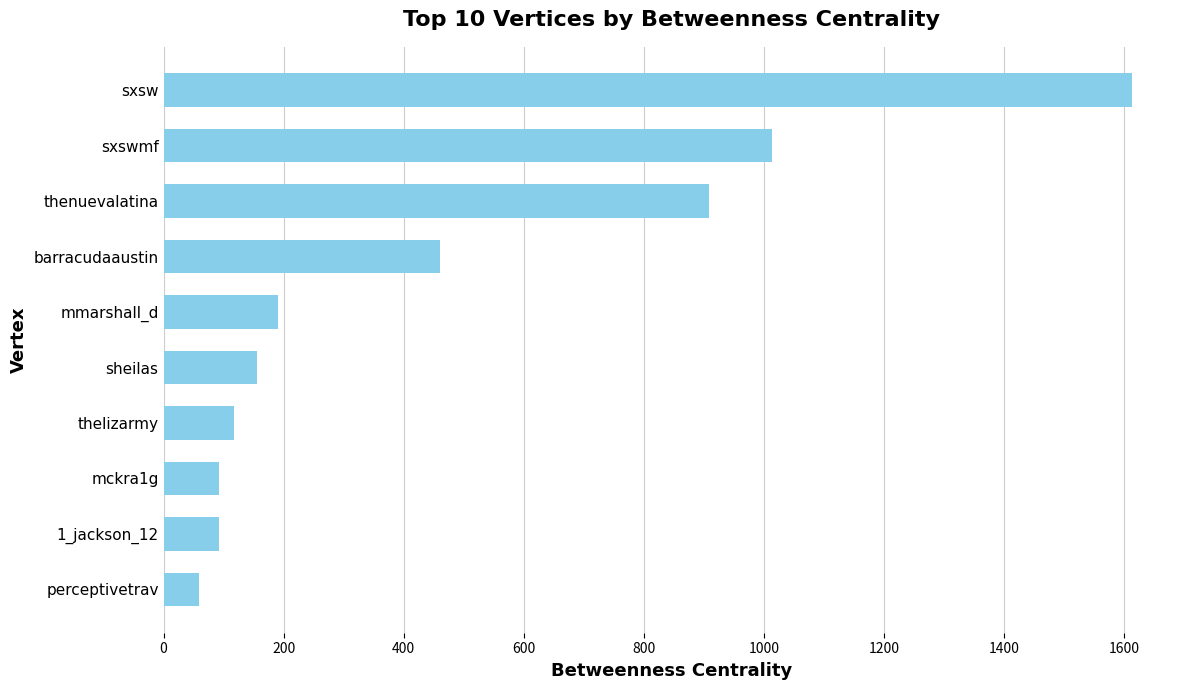

What is the smallest value displayed?

59.3